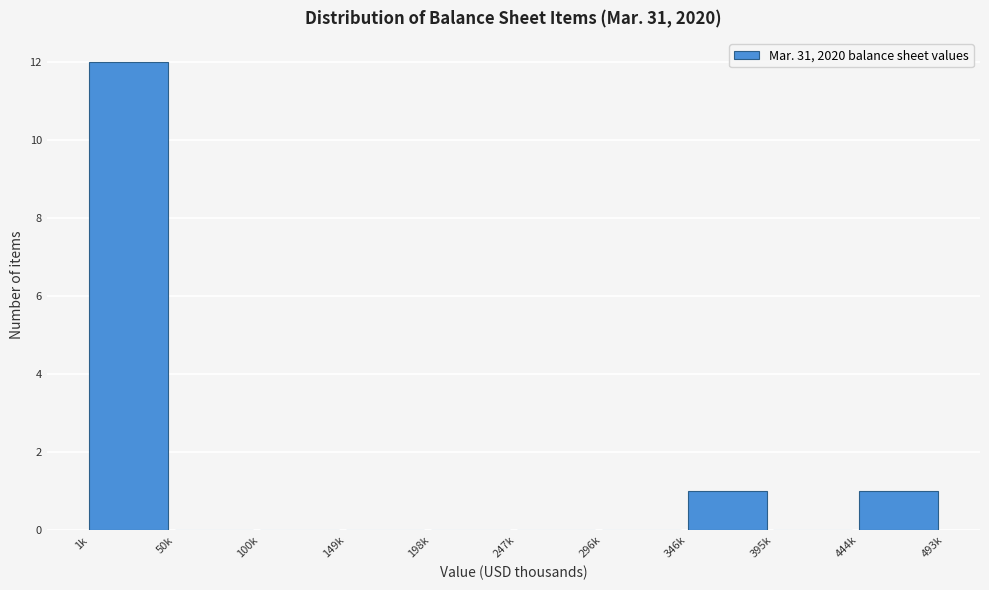

Reading right to left, extract all data points from this chart.

444k=1	395k=0	346k=1	296k=0	247k=0	198k=0	149k=0	100k=0	50k=0	1k=12